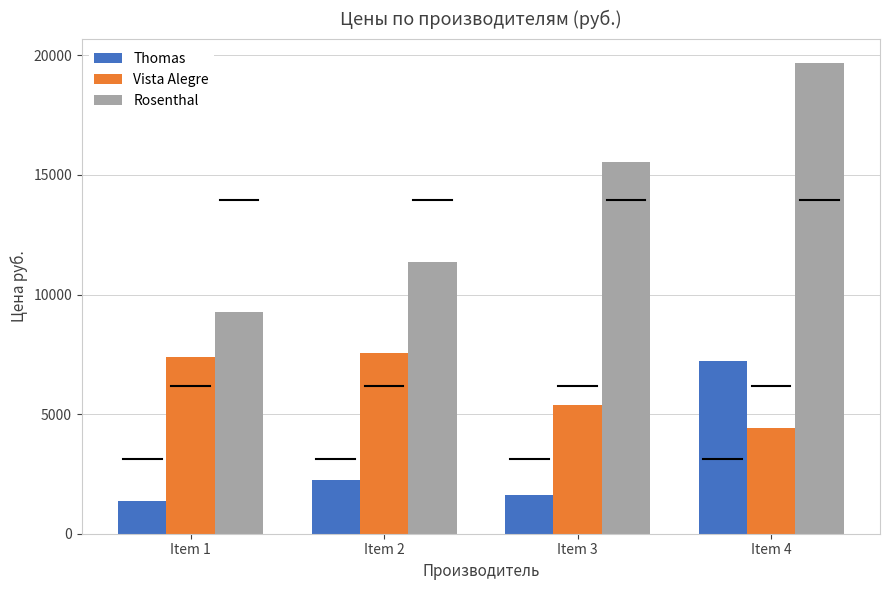

What is the value of the Rosenthal bar at the 1st from the left?

9274.0